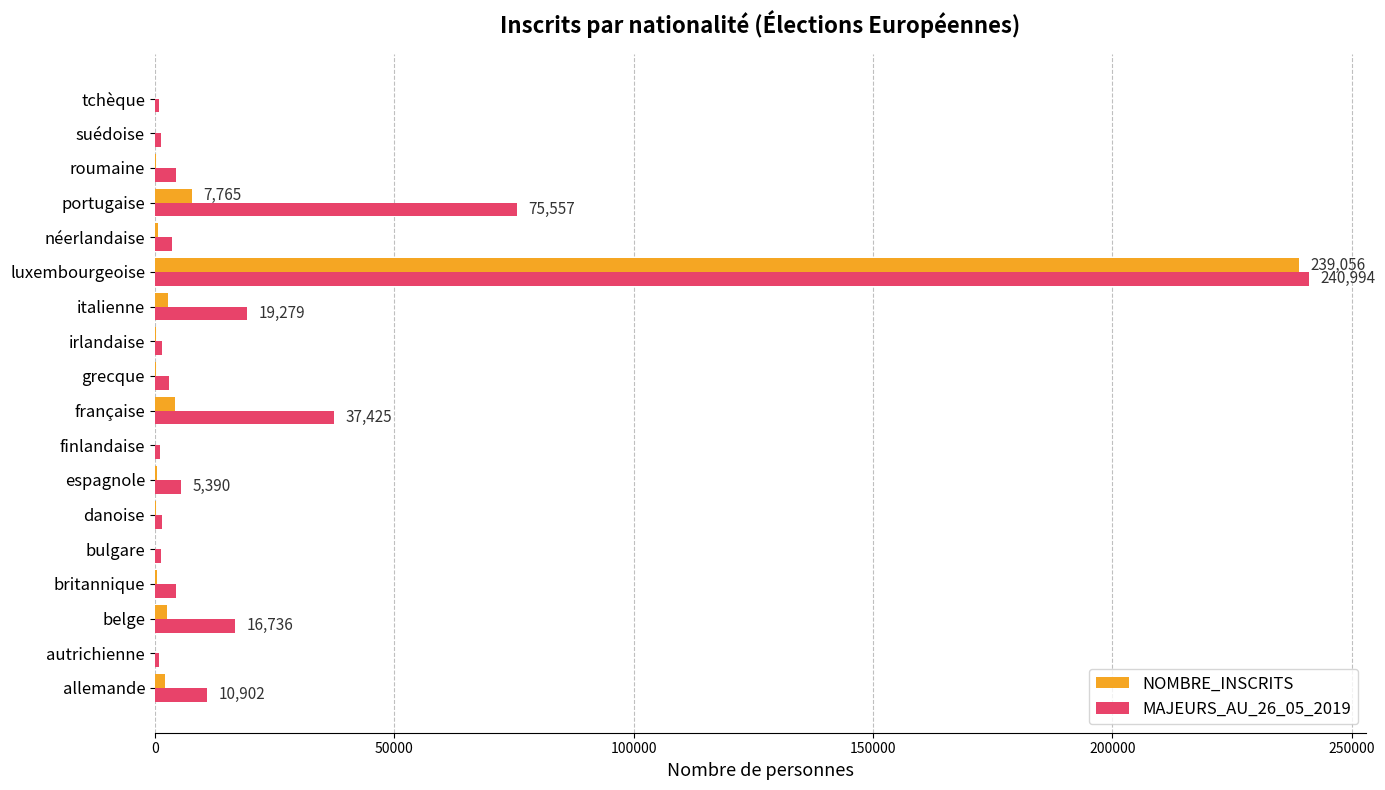

At which label is NOMBRE_INSCRITS closest to 119553?

portugaise